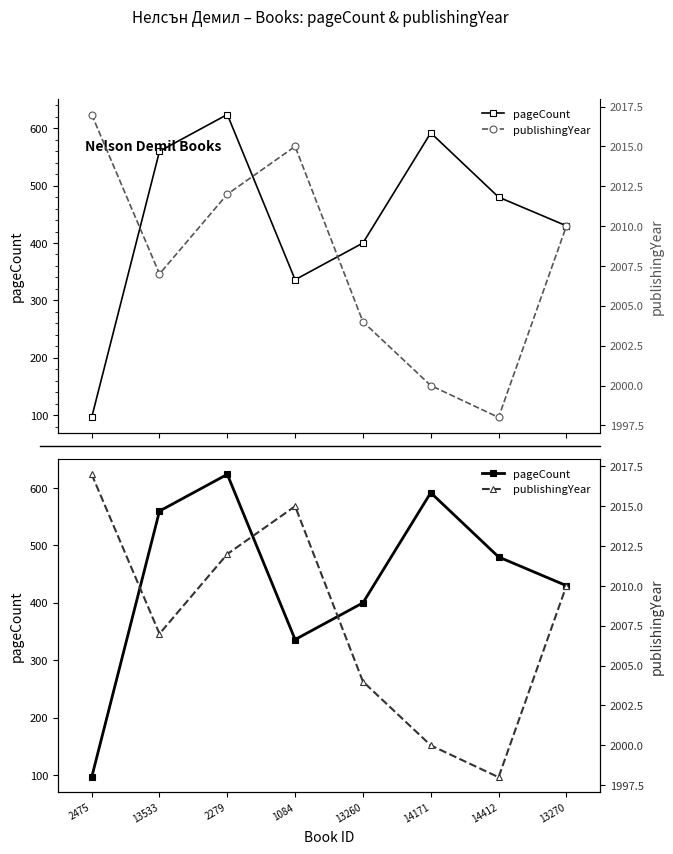

Where is the first local minimum for pageCount?

1084